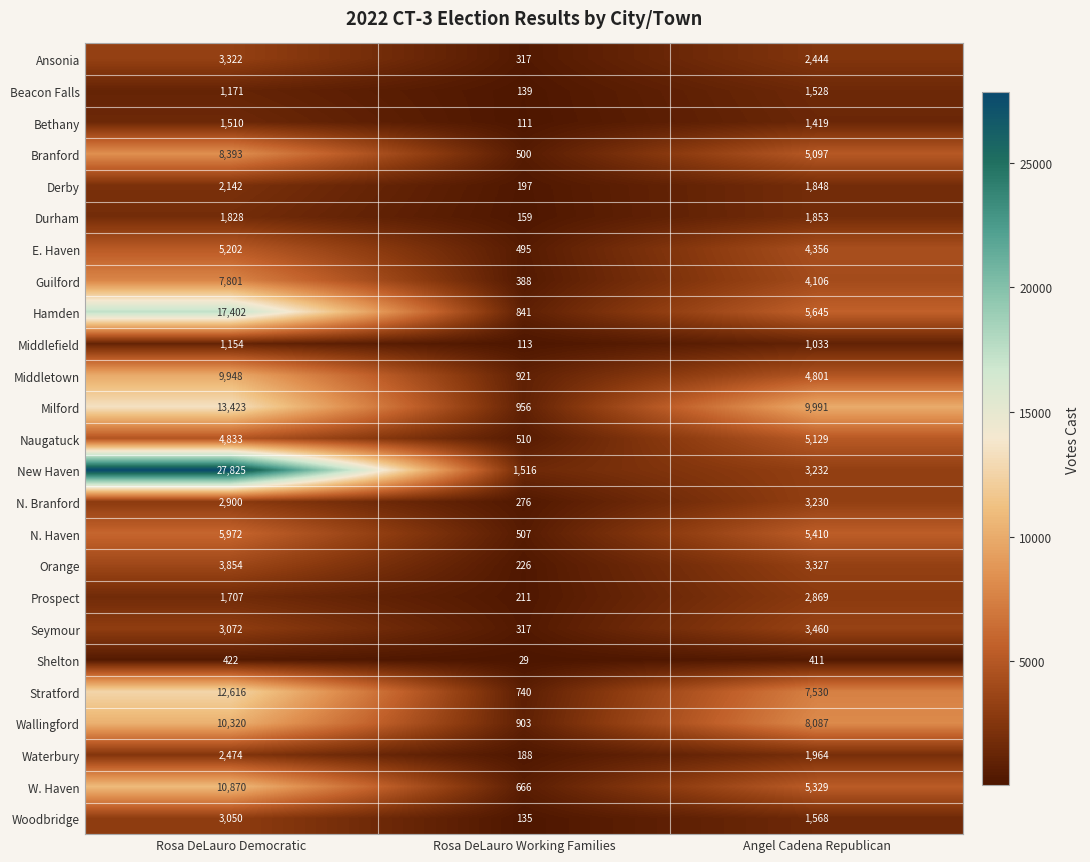

What is the spread (max minus min) of values at Rosa DeLauro Democratic?

27403